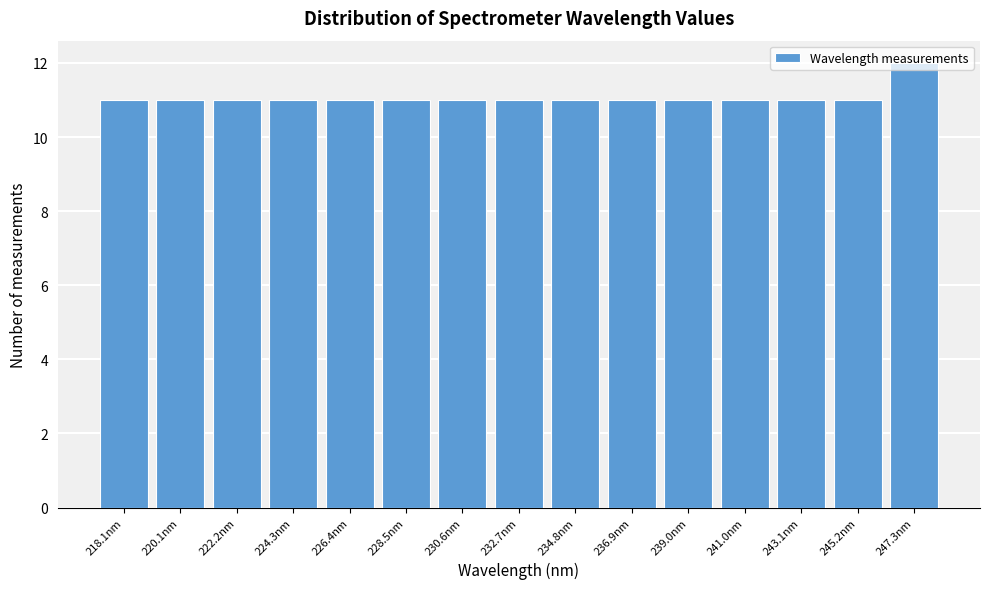

What is the approximate value at 241.0nm?

11